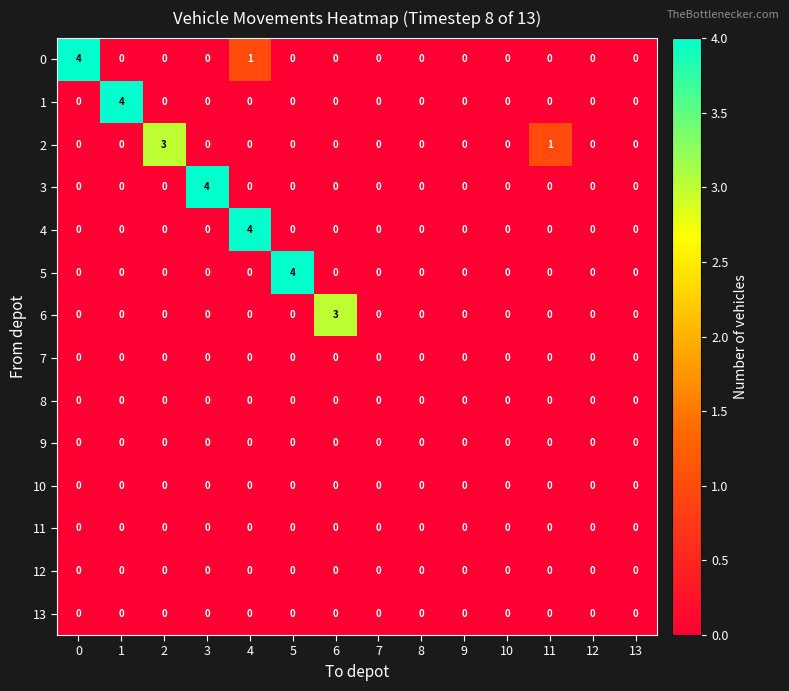

What is the total value across all series at 4?

5